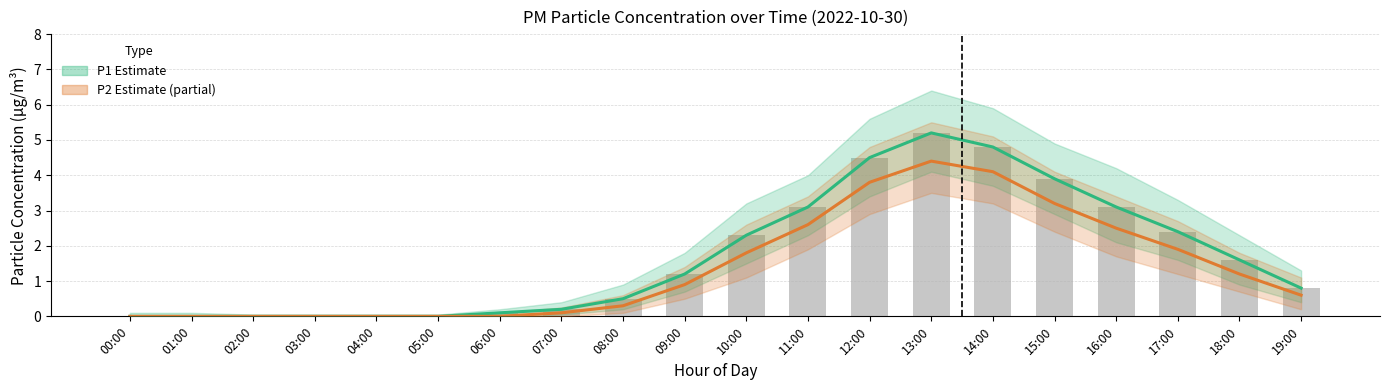

Which series changed the most between 11:00 and 12:00?

P1 (Estimate)